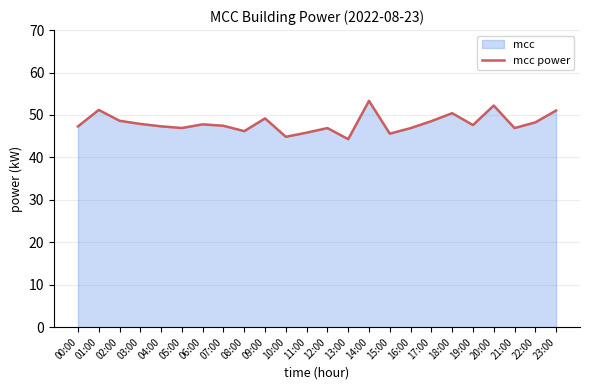

Rank the categories by value from highest to lowest.

14:00, 20:00, 01:00, 23:00, 18:00, 09:00, 02:00, 17:00, 22:00, 03:00, 06:00, 19:00, 07:00, 04:00, 00:00, 05:00, 12:00, 21:00, 16:00, 08:00, 11:00, 15:00, 10:00, 13:00